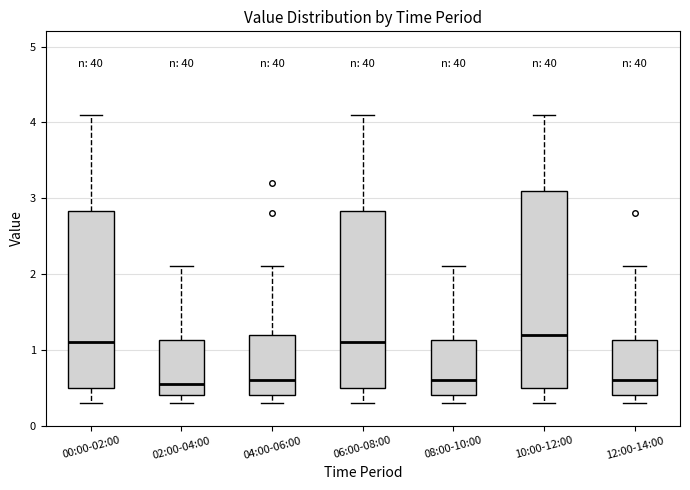

Where does the median line of the box for 06:00-08:00 sit on the y-axis? The values are not printed on the chart, so give them approximately, as read against the axis.

1.1